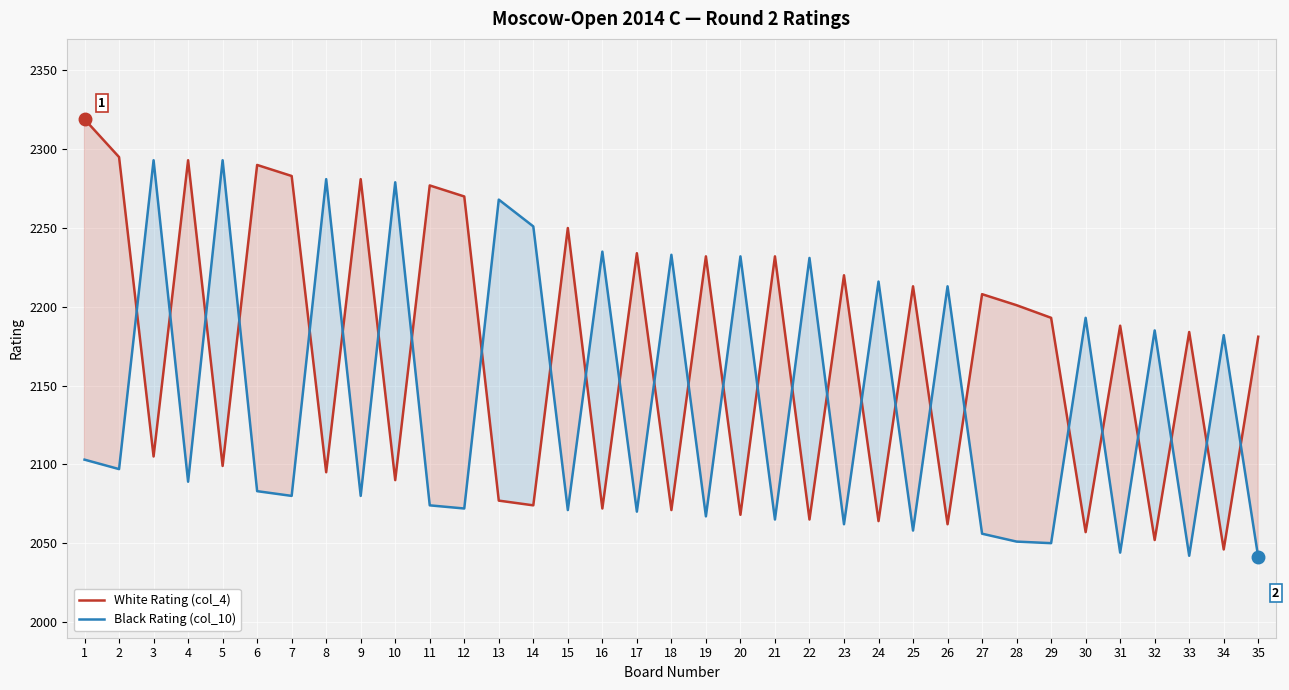

What is the smallest value displayed?

2041